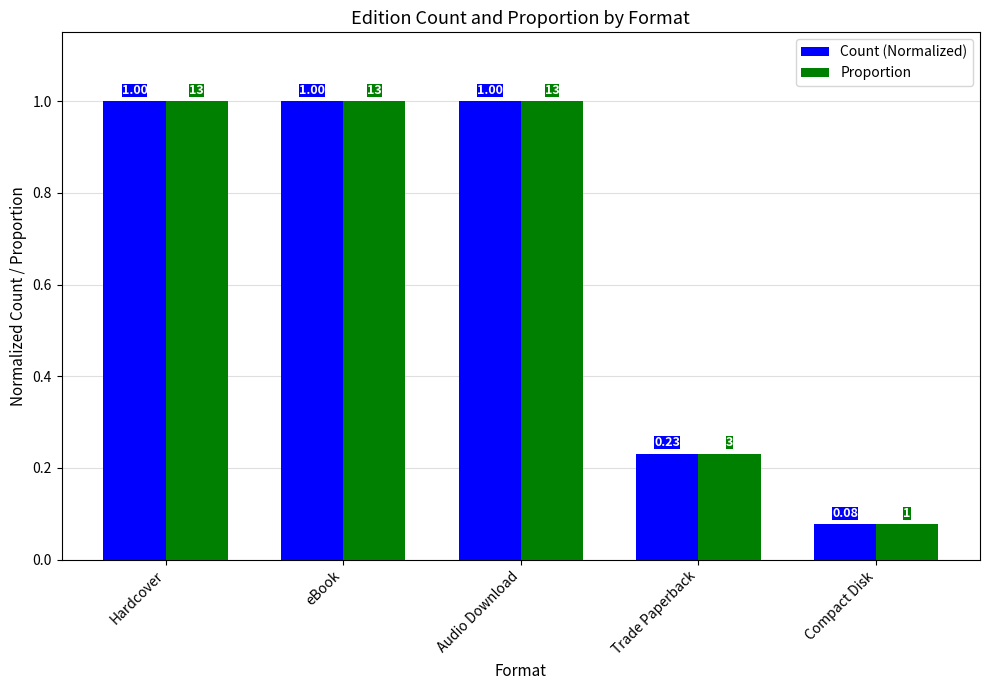

What is the greatest value displayed?

1.0